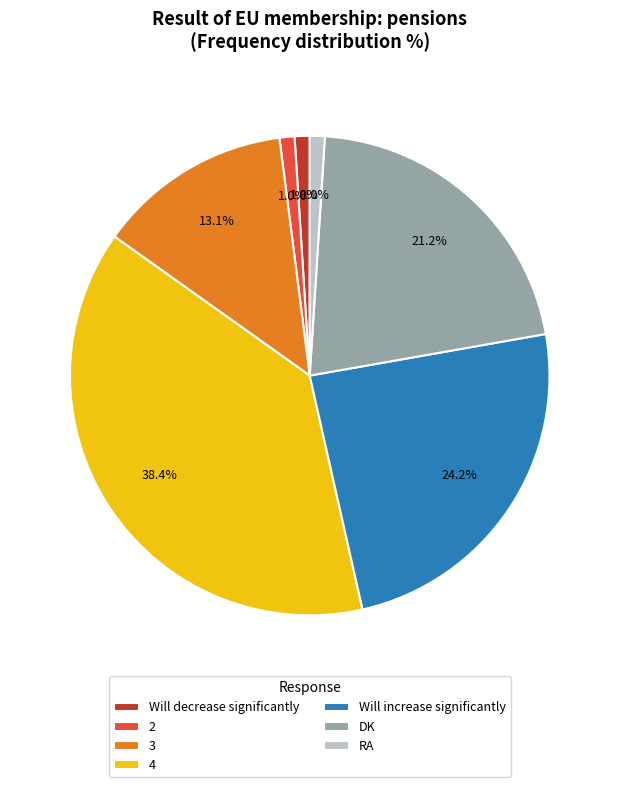

To the nearest percent, what is the average slice percentage?

14%